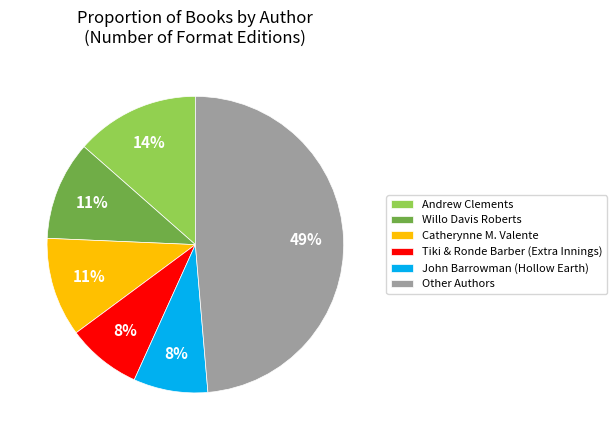

What is the largest slice in the pie chart?

Other Authors